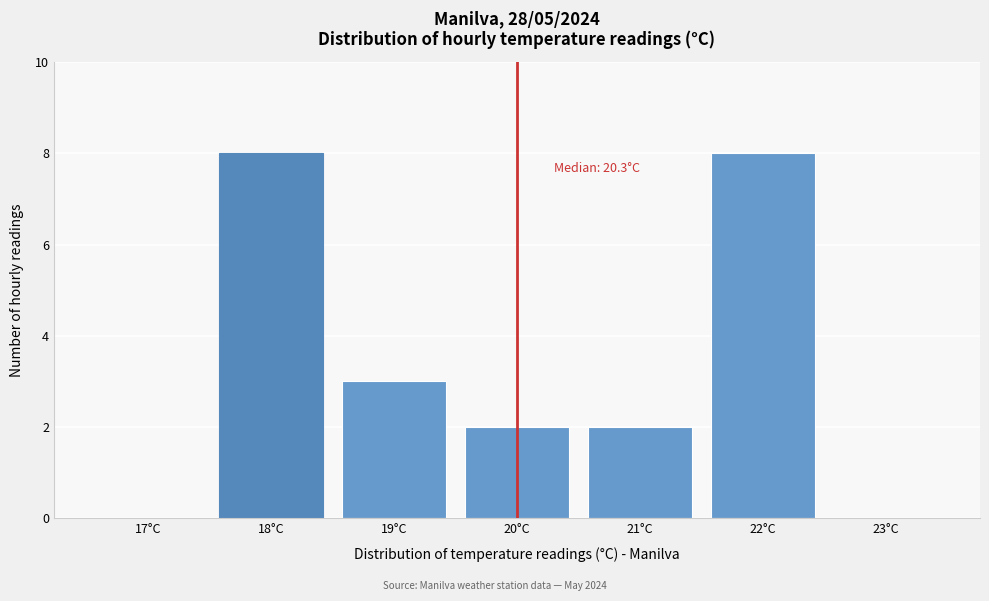

Reading left to right, what are all the values shown in this chart?

17°C=0	18°C=8	19°C=3	20°C=2	21°C=2	22°C=8	23°C=0